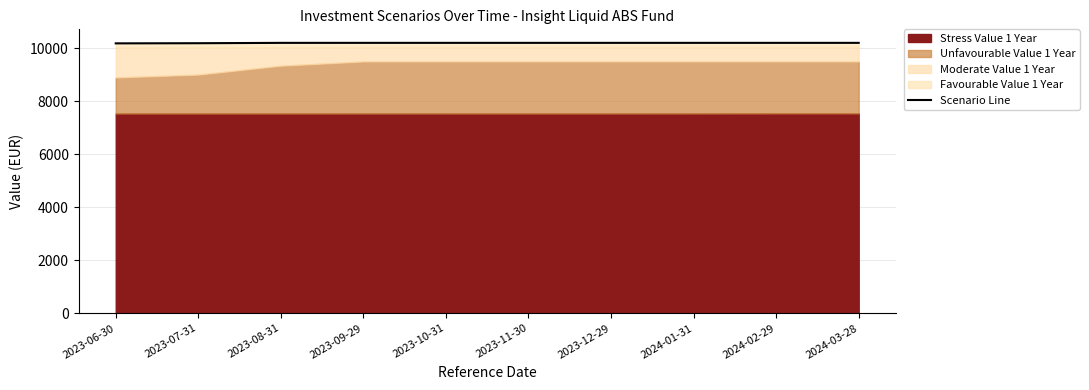

The value at 2023-10-31 is 10200.2. True or false?

True